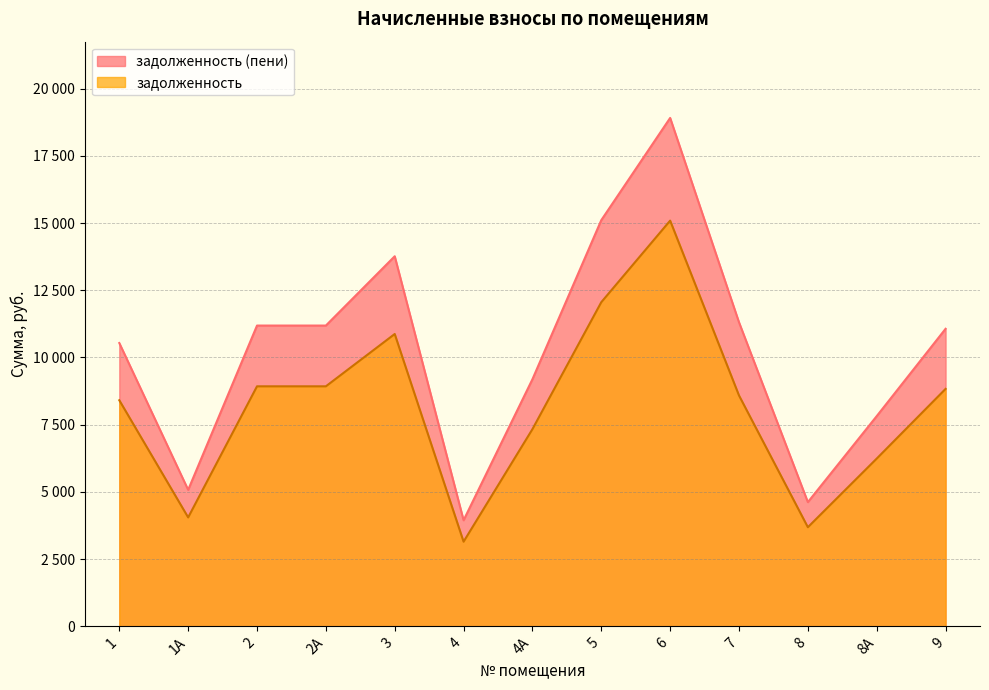

True or false: задолженность (пени) and задолженность intersect in this chart.

False